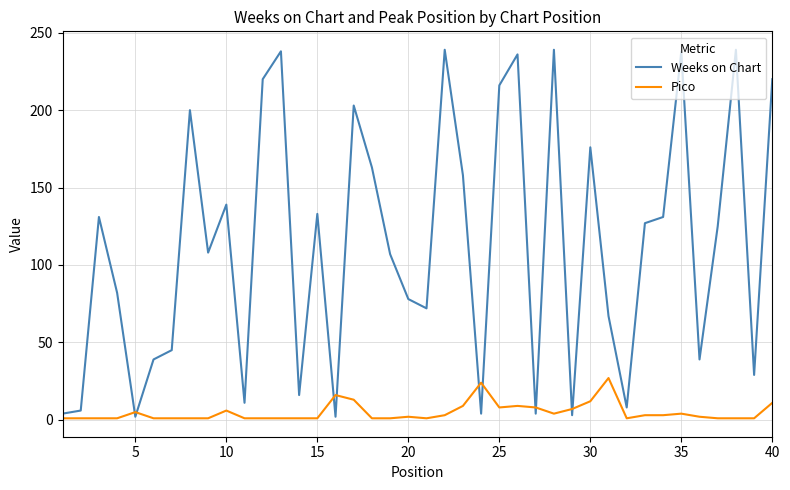

How many times do Pico and Weeks on Chart cross each other?

10